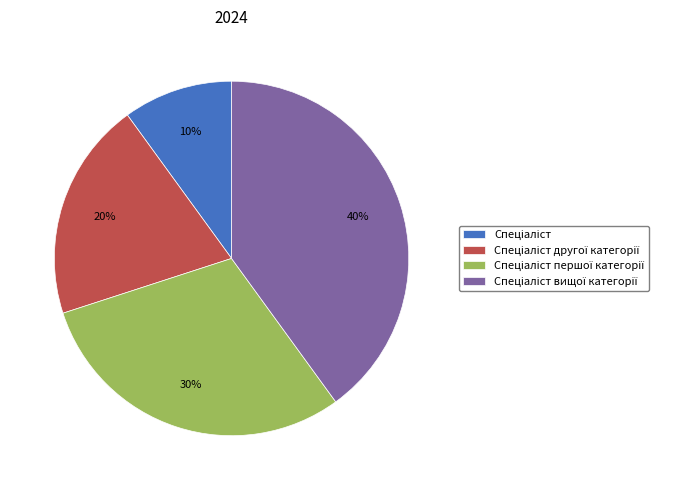

How many slices are in this pie chart?

4